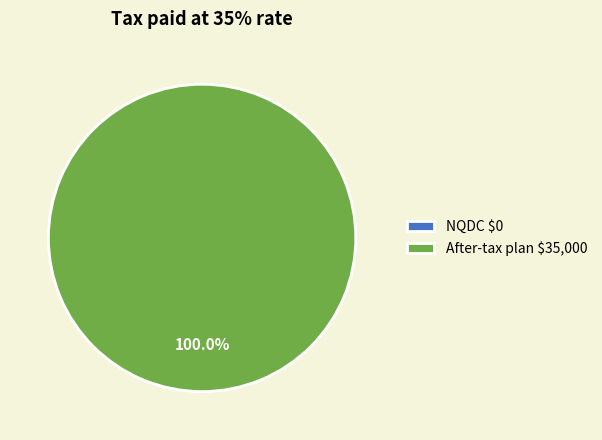

Do After-tax plan and NQDC together represent more than half of the pie?

Yes